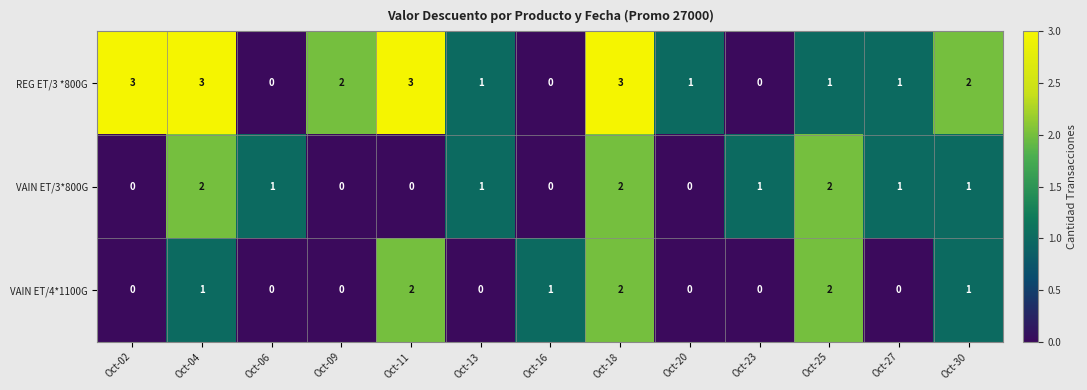

Which series has the widest spread of values?

REG ET/3 *800G